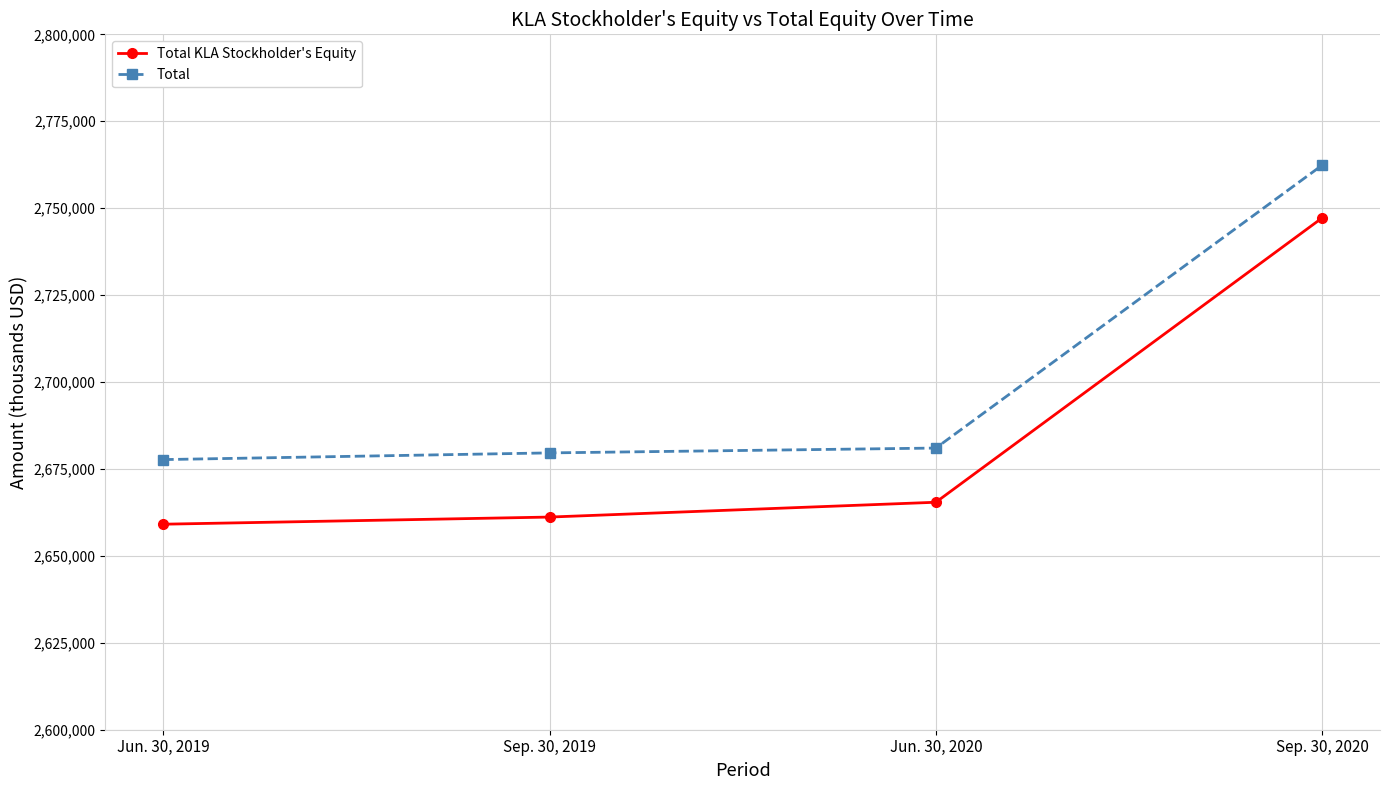

True or false: Total and Total KLA Stockholder's Equity intersect in this chart.

False